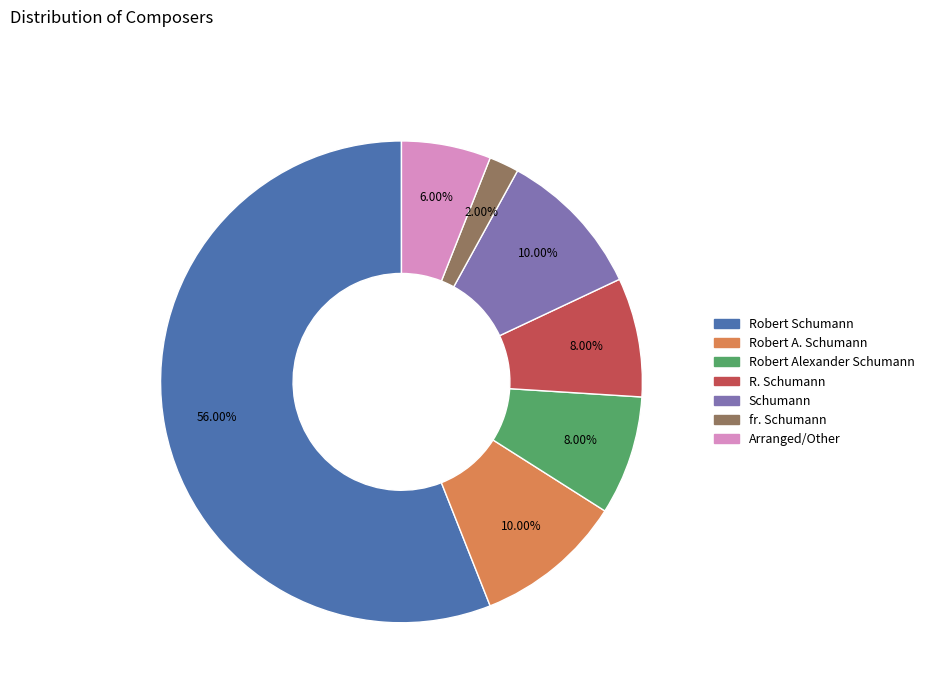

Do fr. Schumann and Robert Alexander Schumann together represent more than half of the pie?

No